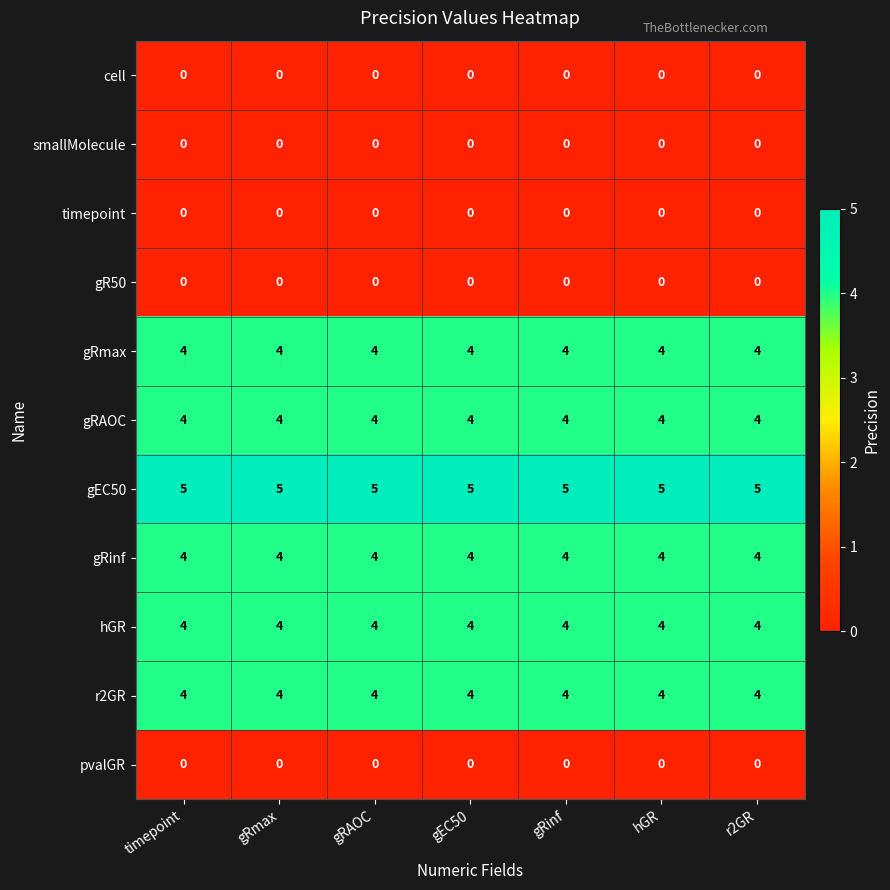

What is the sum of the hGR values at timepoint and r2GR?

8